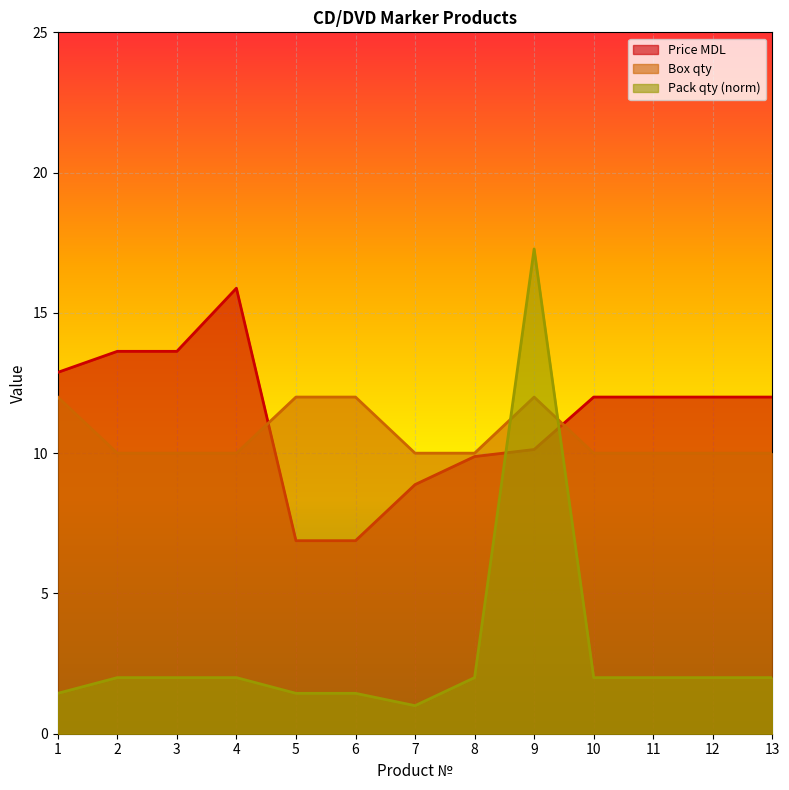

Is the value of Pack qty (norm) at 6 greater than the value of Box qty at 5?

No